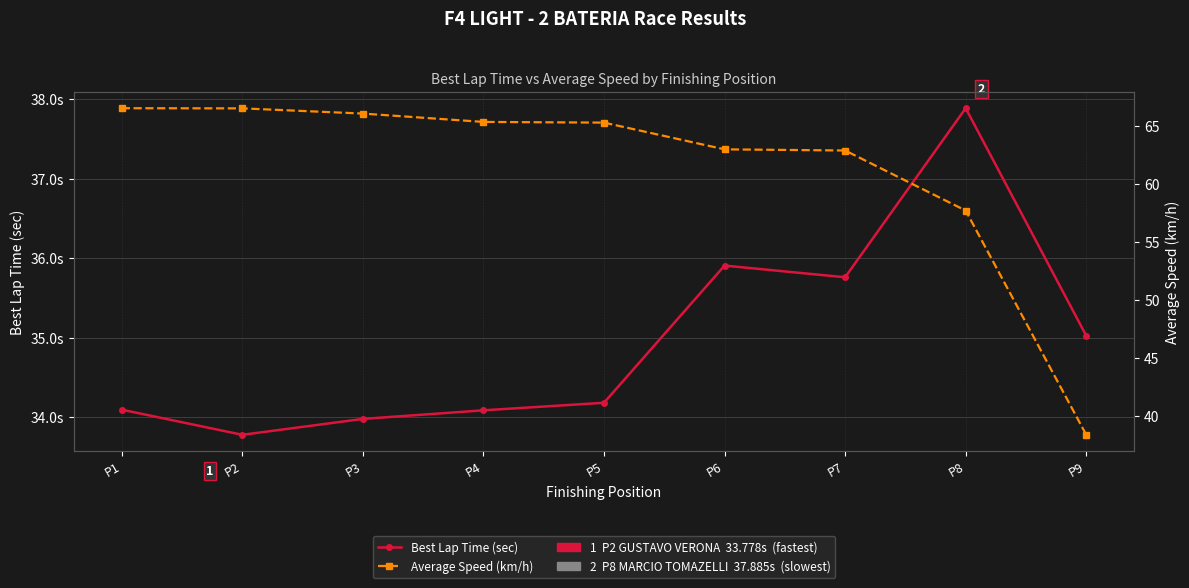

What is the maximum value shown in the chart?

66.6